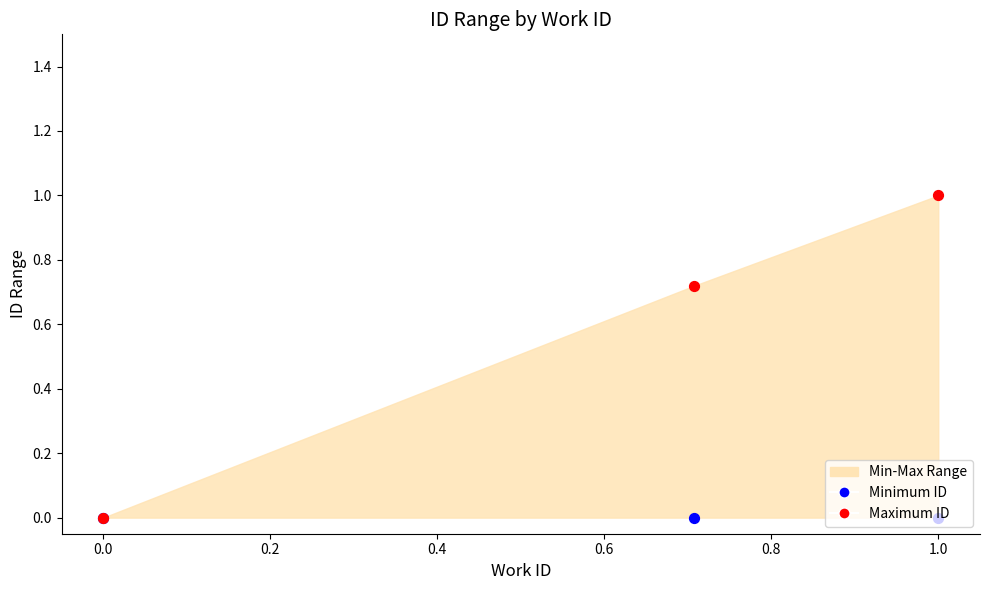

At how many categories does at least one series exceed 0?

2